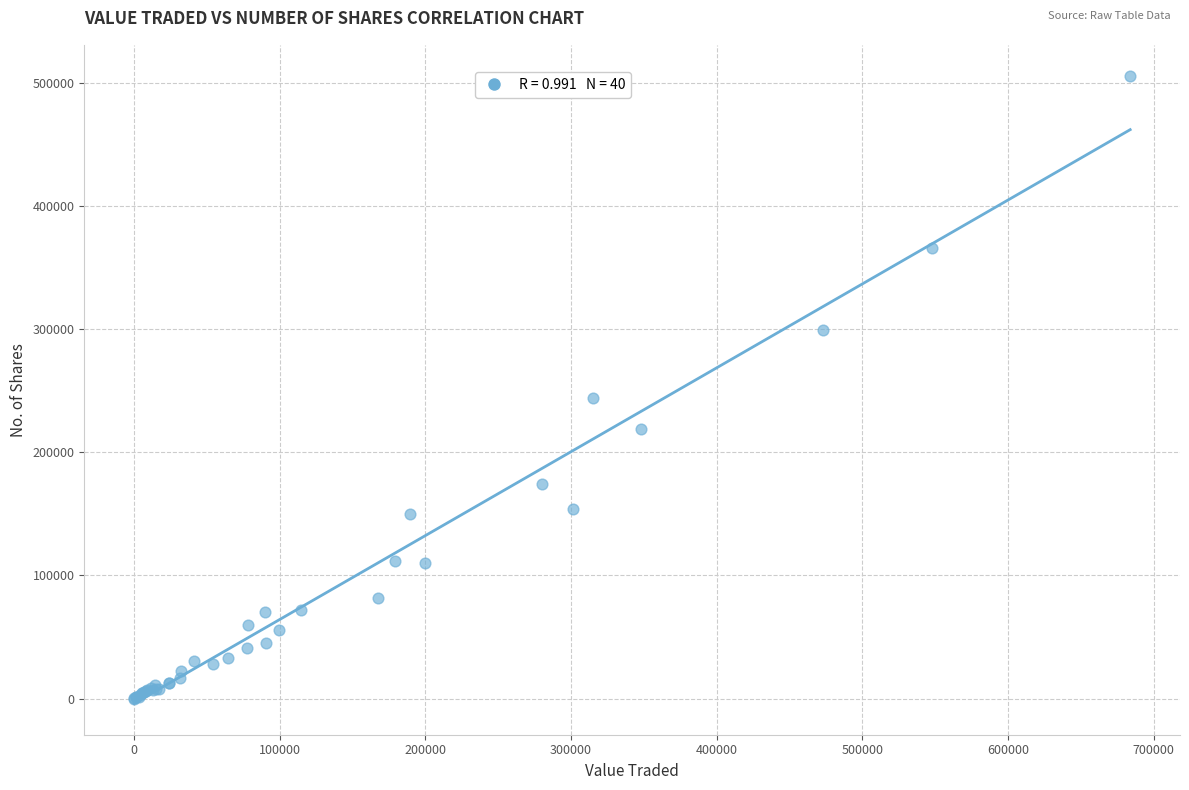

What Y value in the scatter plot is closest to 252788?

244247